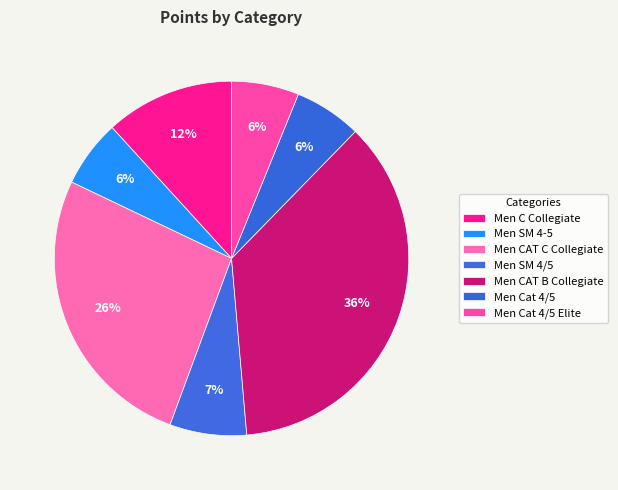

Do Men SM 4/5 and Men Cat 4/5 Elite together represent more than half of the pie?

No